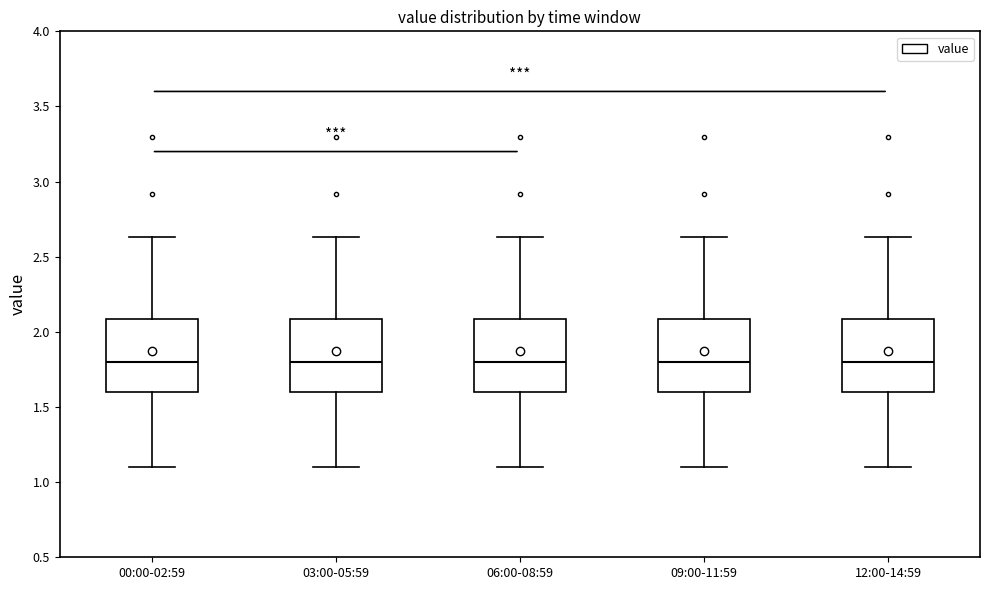

Where does the lower whisker of the box for 03:00-05:59 end on the y-axis? The values are not printed on the chart, so give them approximately, as read against the axis.

1.10